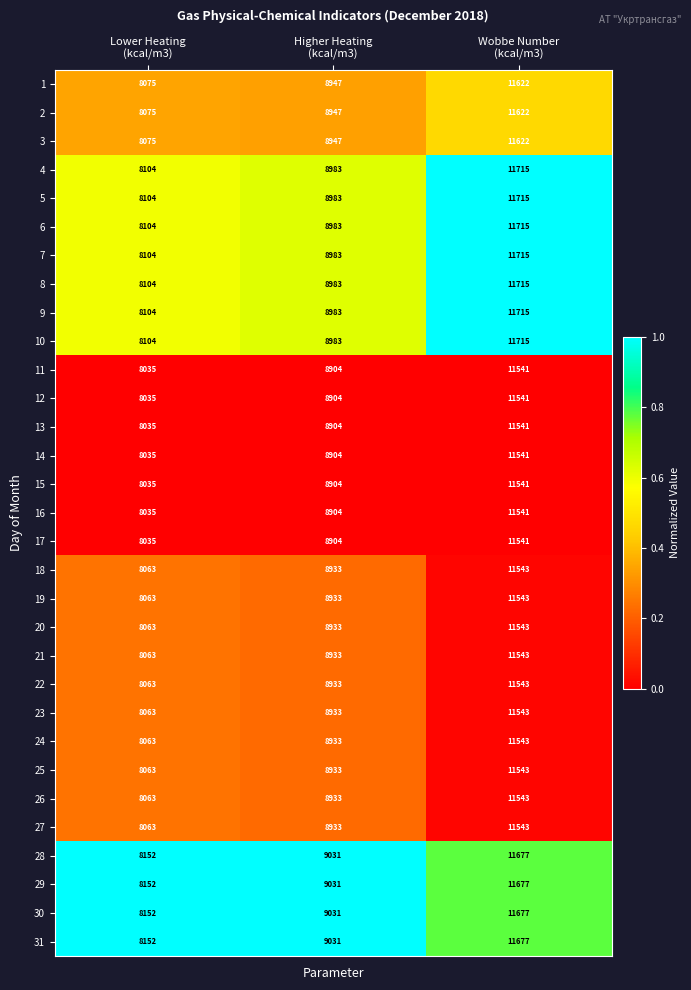

What is the average value of the 26 series?

9513